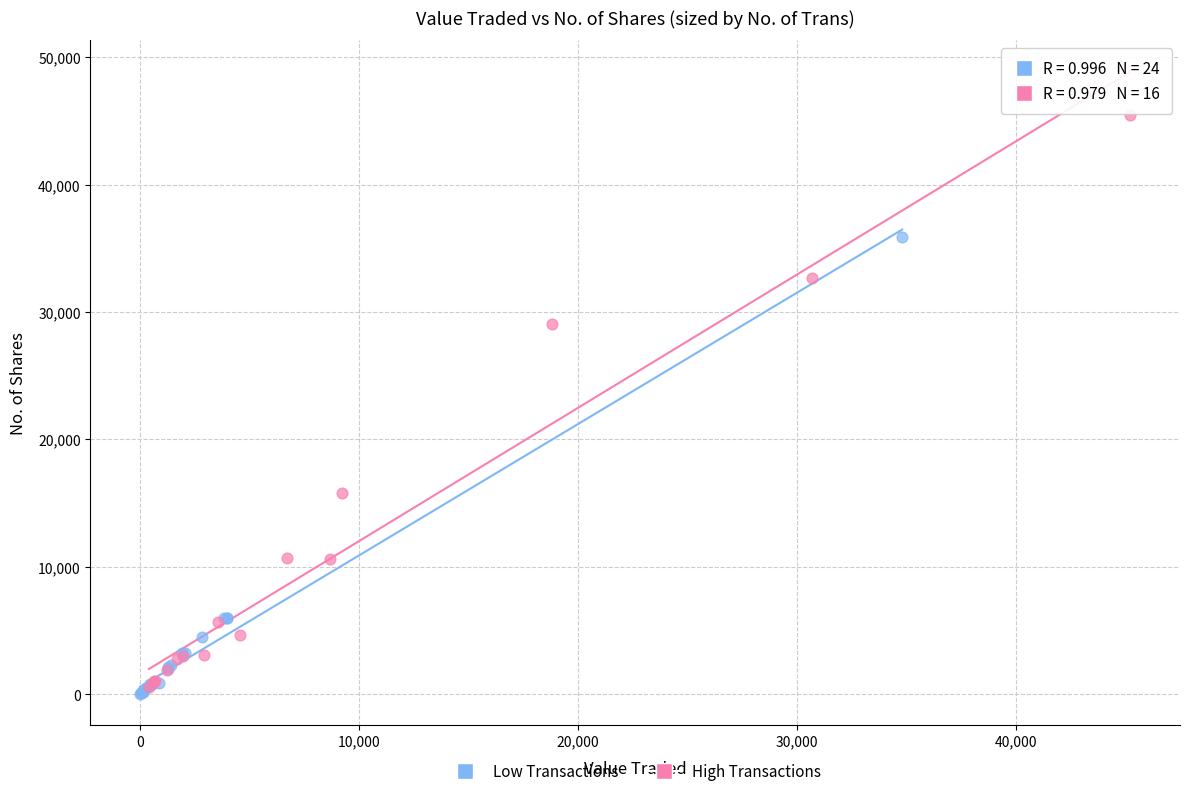

Which series has the widest spread of Y values?

High Transactions